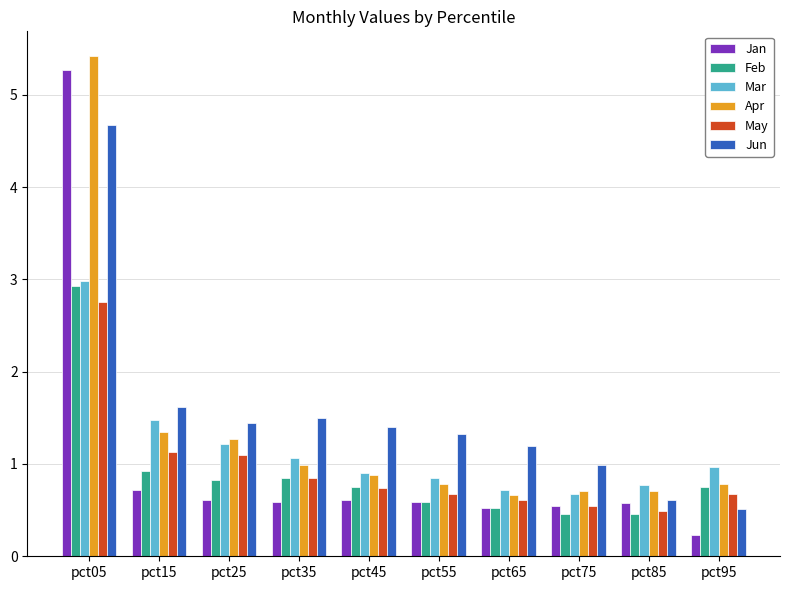

How many bars are there in each group?

6